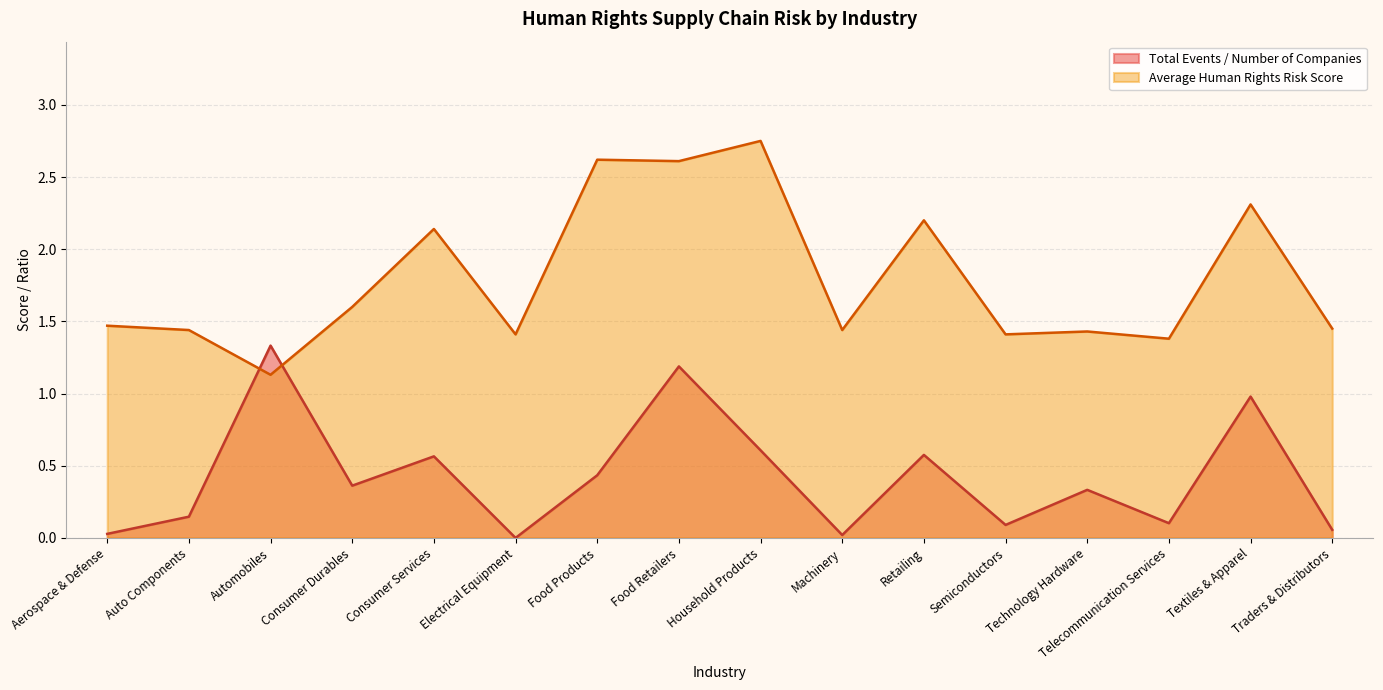

Which series ends up on top after the final intersection of Average Human Rights Risk Score and Total Events / Number of Companies?

Average Human Rights Risk Score